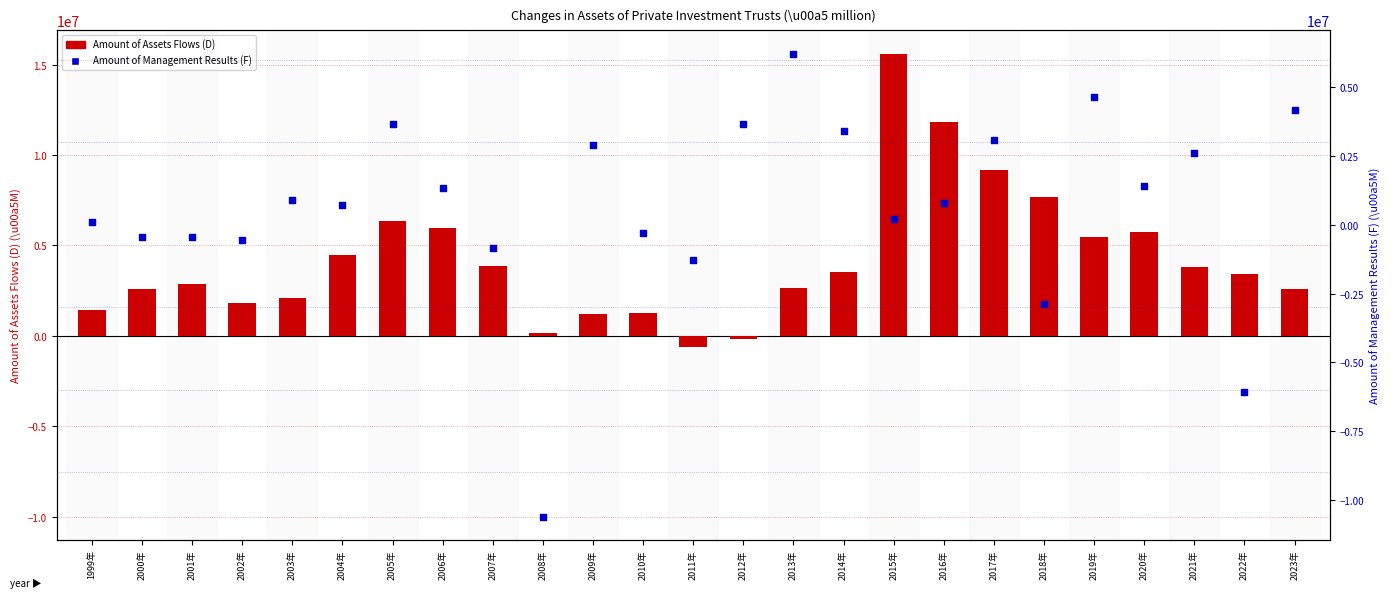

What are all the series names shown in the legend?

Amount of Assets Flows (D), Amount of Management Results (F)